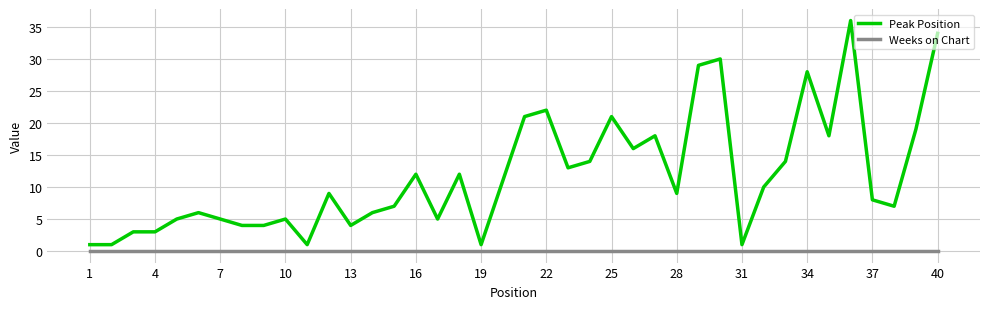

What is the difference between the maximum and minimum values in the Peak Position series?

35